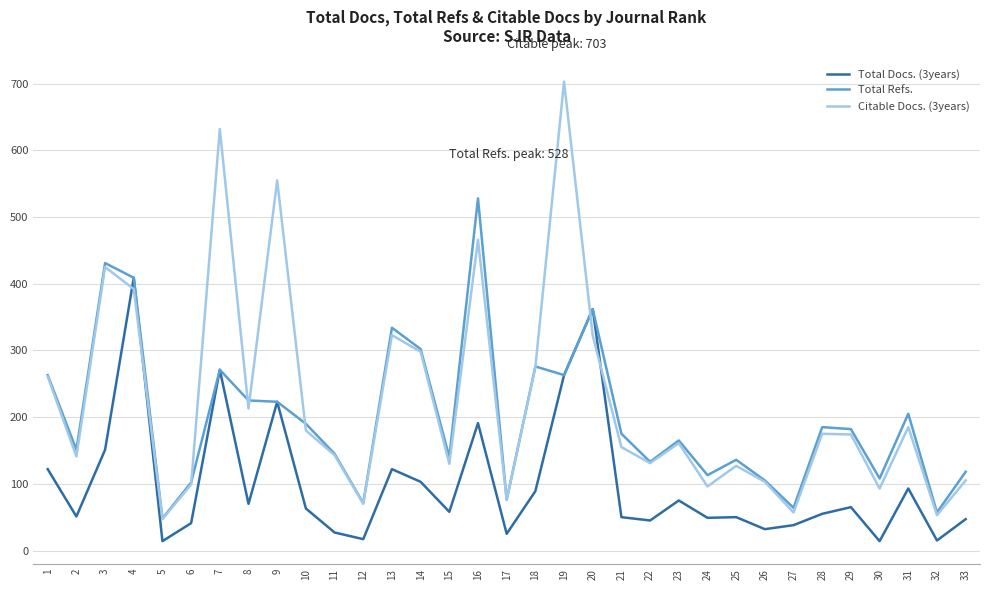

True or false: Total Refs. has more than 2 points higher than both neighbors.

True